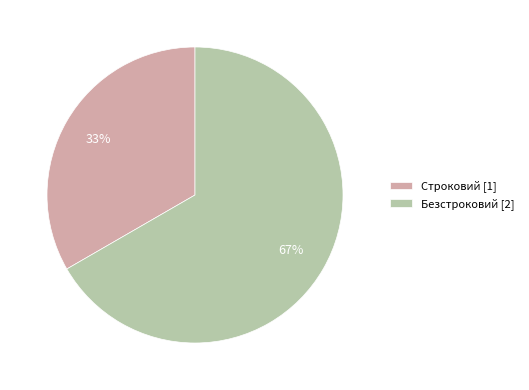

Rank the categories by value from lowest to highest.

Строковий, Безстроковий